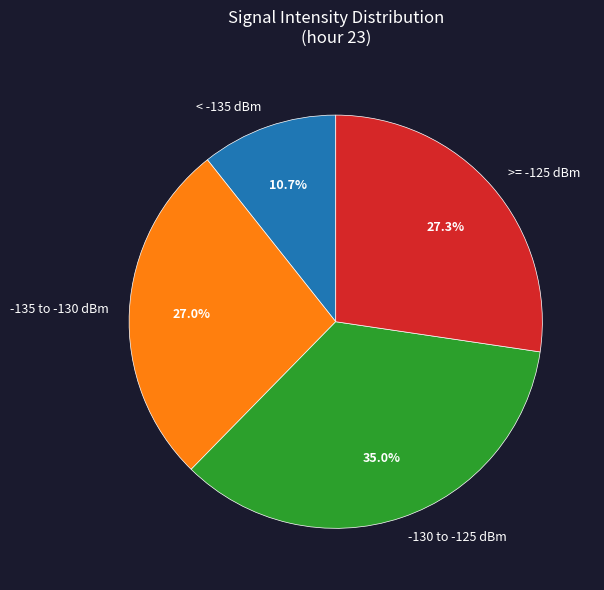

What portion of the pie excludes < -135 dBm?

89.3%